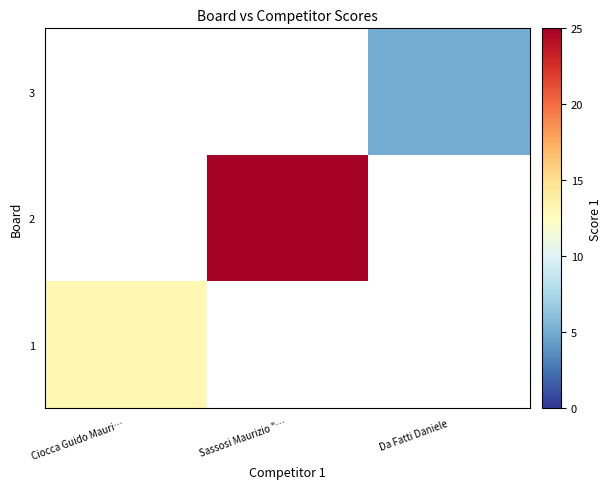

At how many categories does at least one series exceed 12?

2